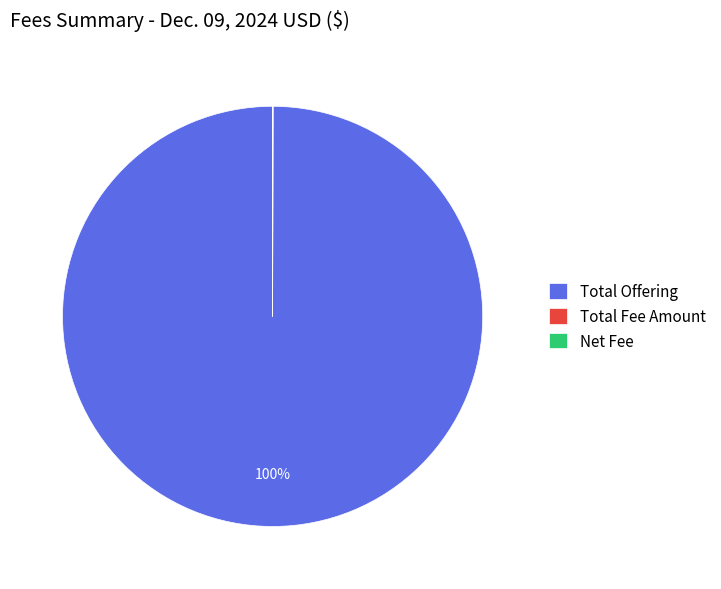

To the nearest percent, what is the average slice percentage?

33%